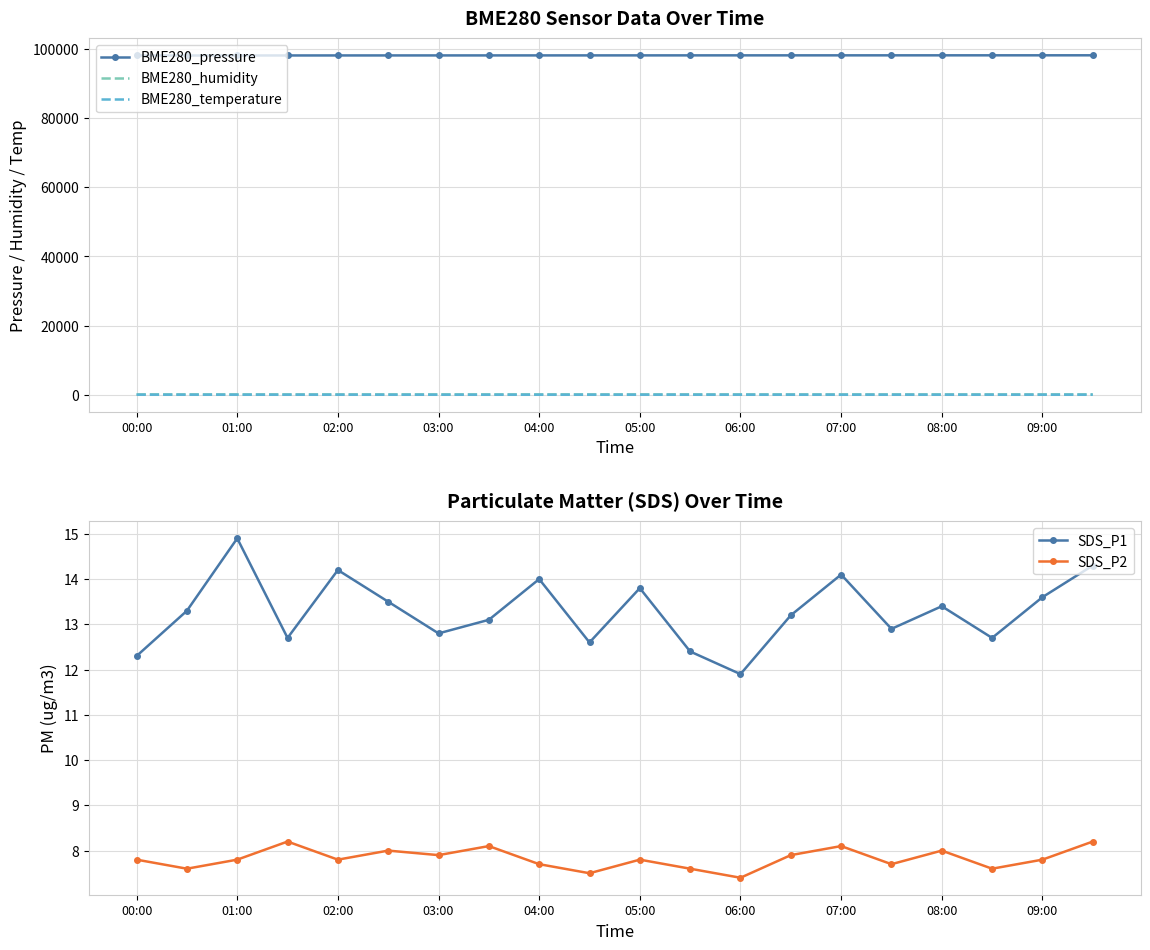

Which series changed the most between 13 and 19?

BME280_pressure